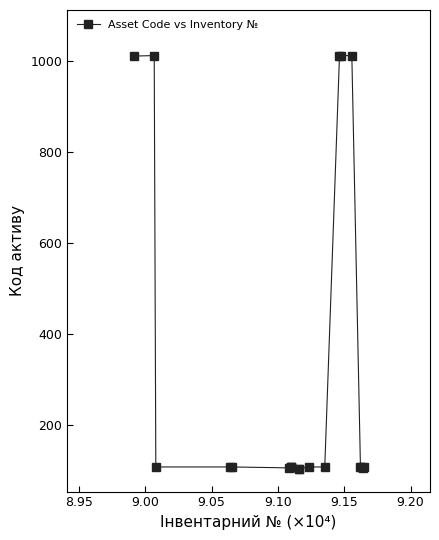

What is the value of the 15th point from the left?

1011